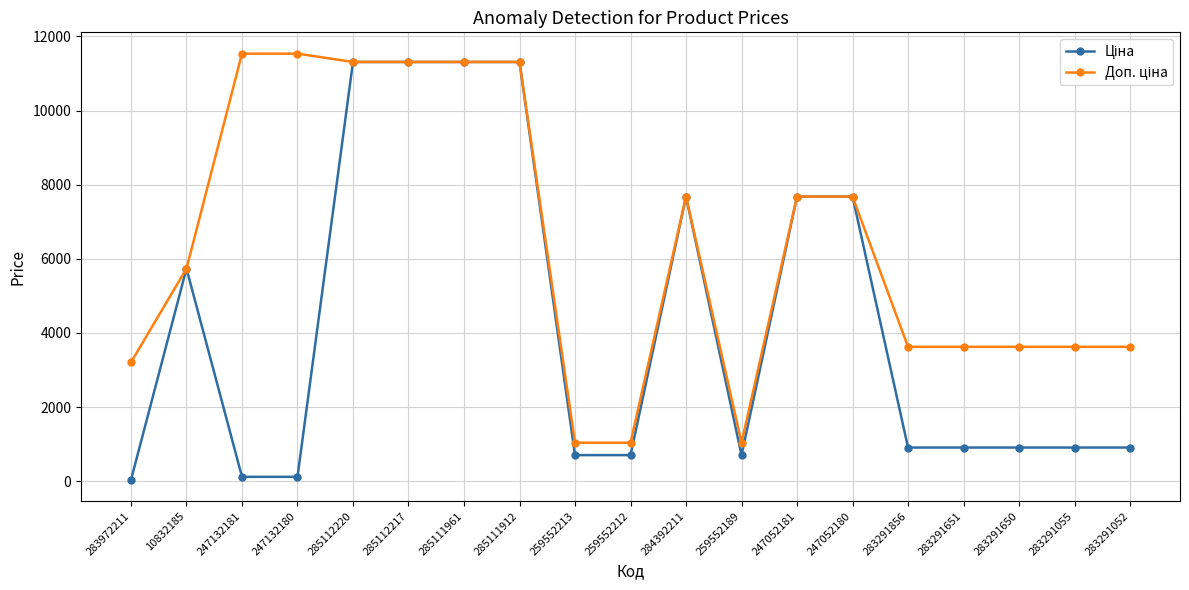

What is the spread (max minus min) of values at 247132181?

11421.6